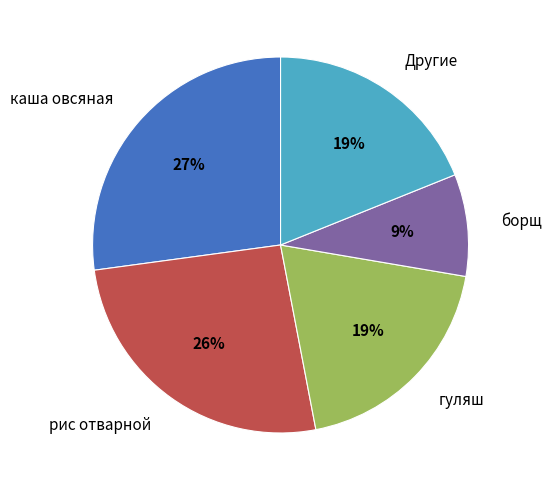

To the nearest percent, what is the average slice percentage?

20%